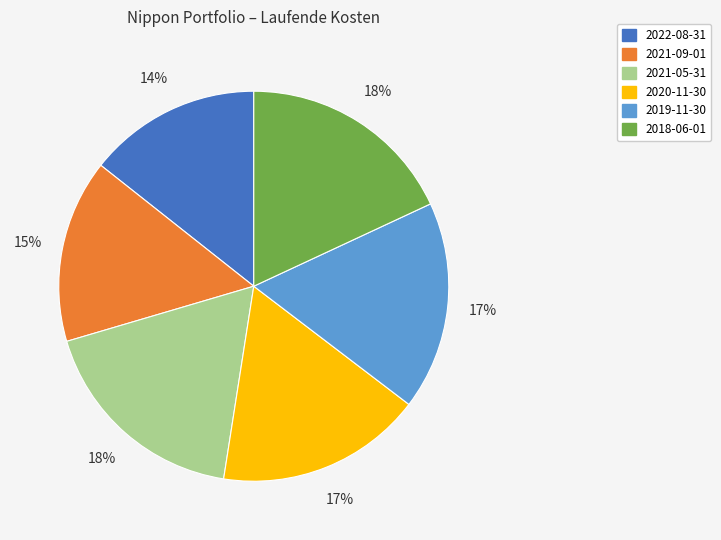

Approximately how many times larger is the value at 2021-05-31 compared to 2021-09-01?

1.2